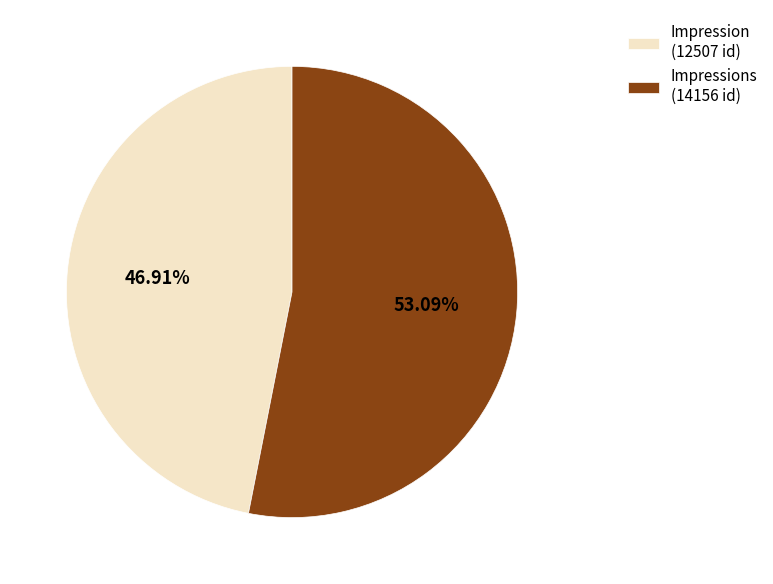

How many segments does this pie chart have?

2